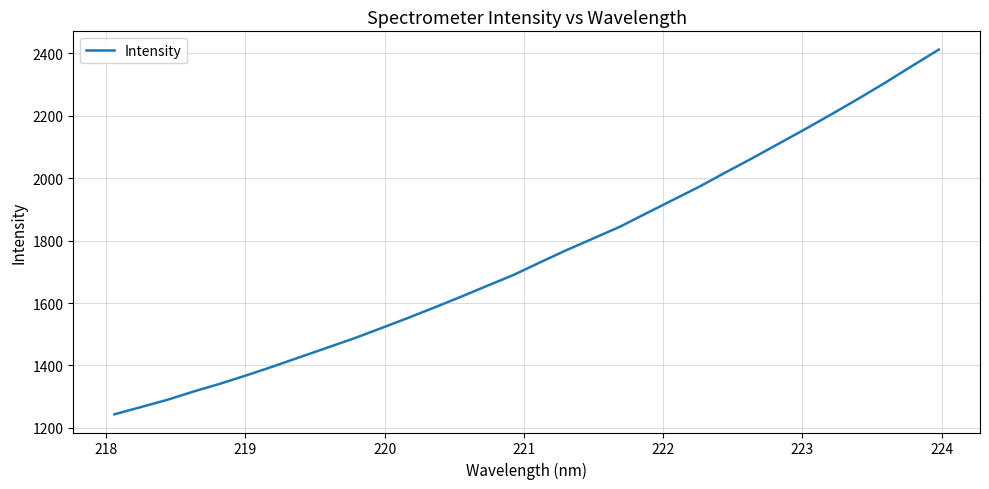

What is the difference between the maximum and minimum values?

1169.2